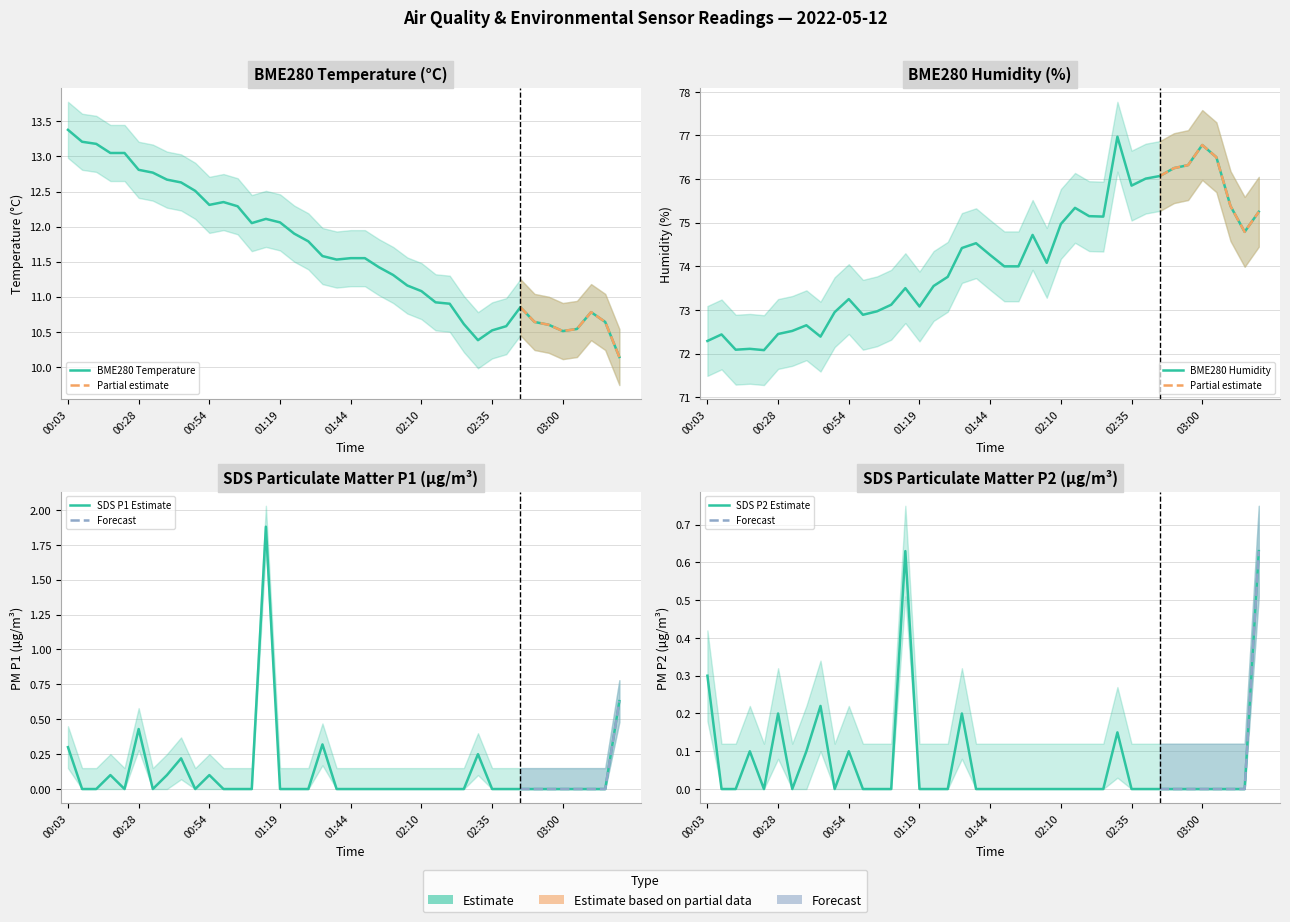

Count the number of categories in the chart.

40